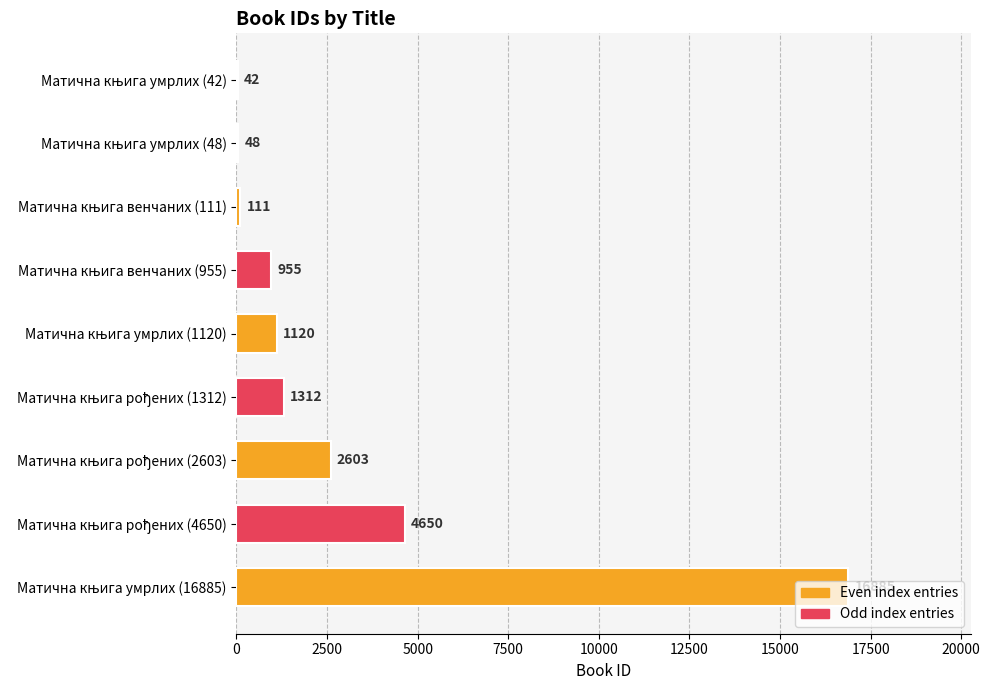

What is the maximum value shown in the chart?

16885